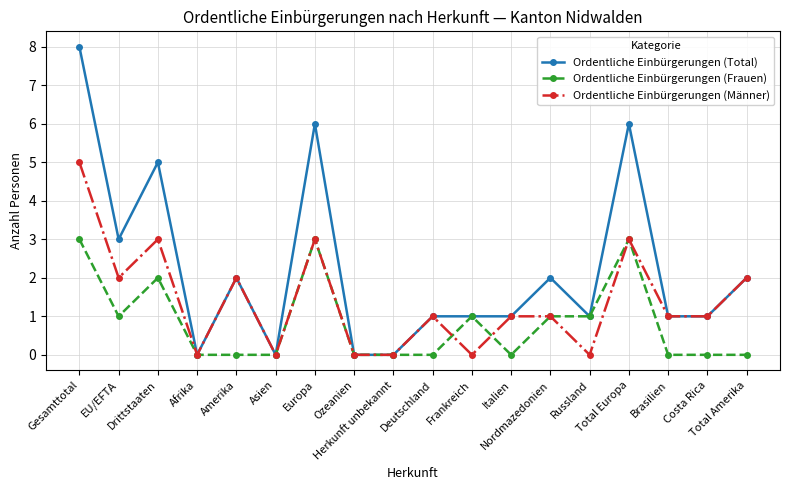

What is the difference between the highest and lowest values at EU/EFTA?

2